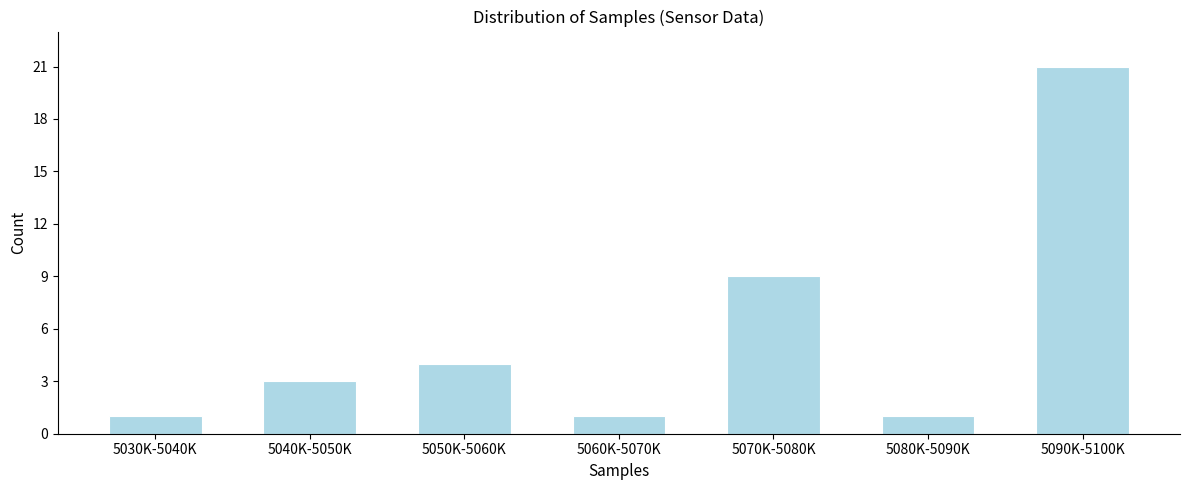

Reading left to right, transcribe all the data shown in this chart.

1	3	4	1	9	1	21